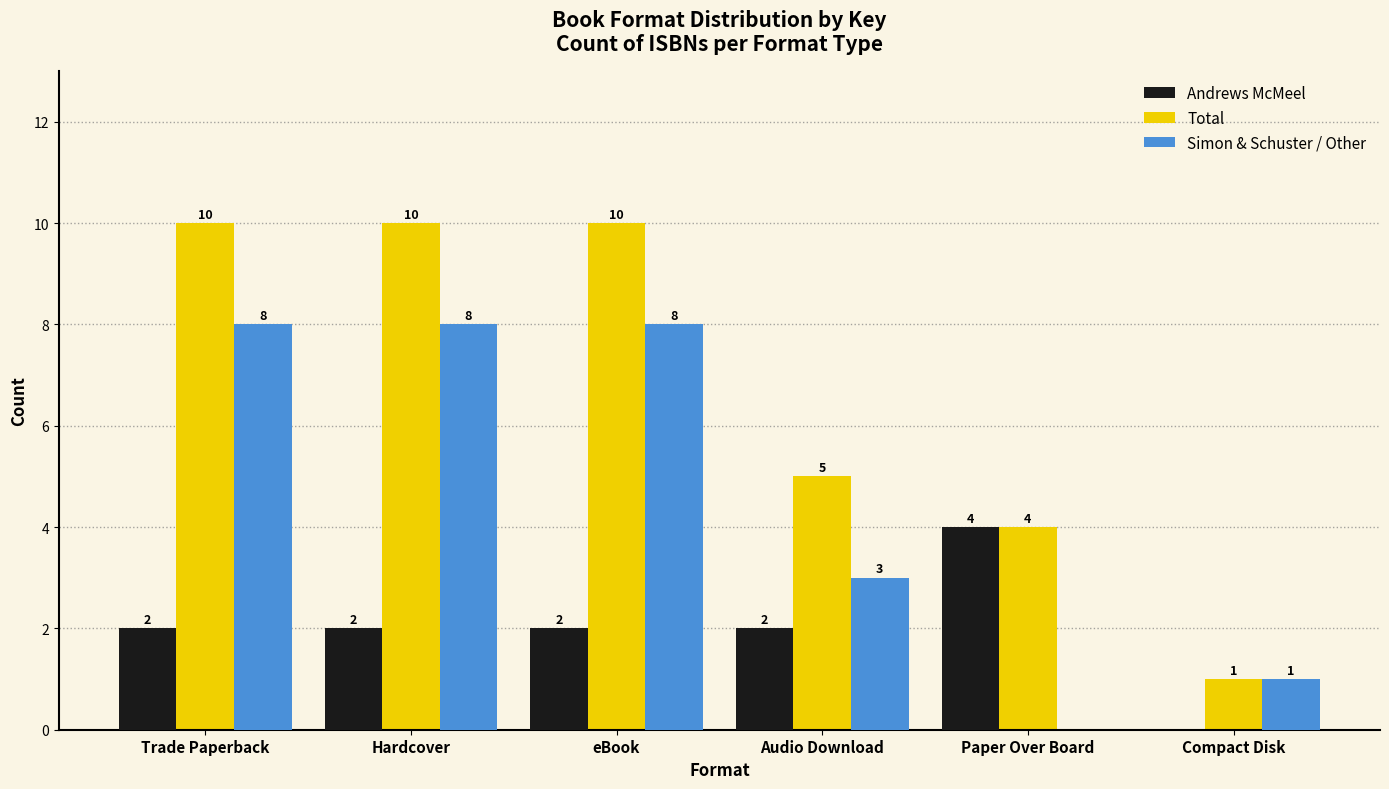

Reading left to right, list all the values displayed in this chart.

Andrews McMeel: Trade Paperback=2	Hardcover=2	eBook=2	Audio Download=2	Paper Over Board=4	Compact Disk=0
Total: Trade Paperback=10	Hardcover=10	eBook=10	Audio Download=5	Paper Over Board=4	Compact Disk=1
Simon & Schuster / Other: Trade Paperback=8	Hardcover=8	eBook=8	Audio Download=3	Paper Over Board=0	Compact Disk=1